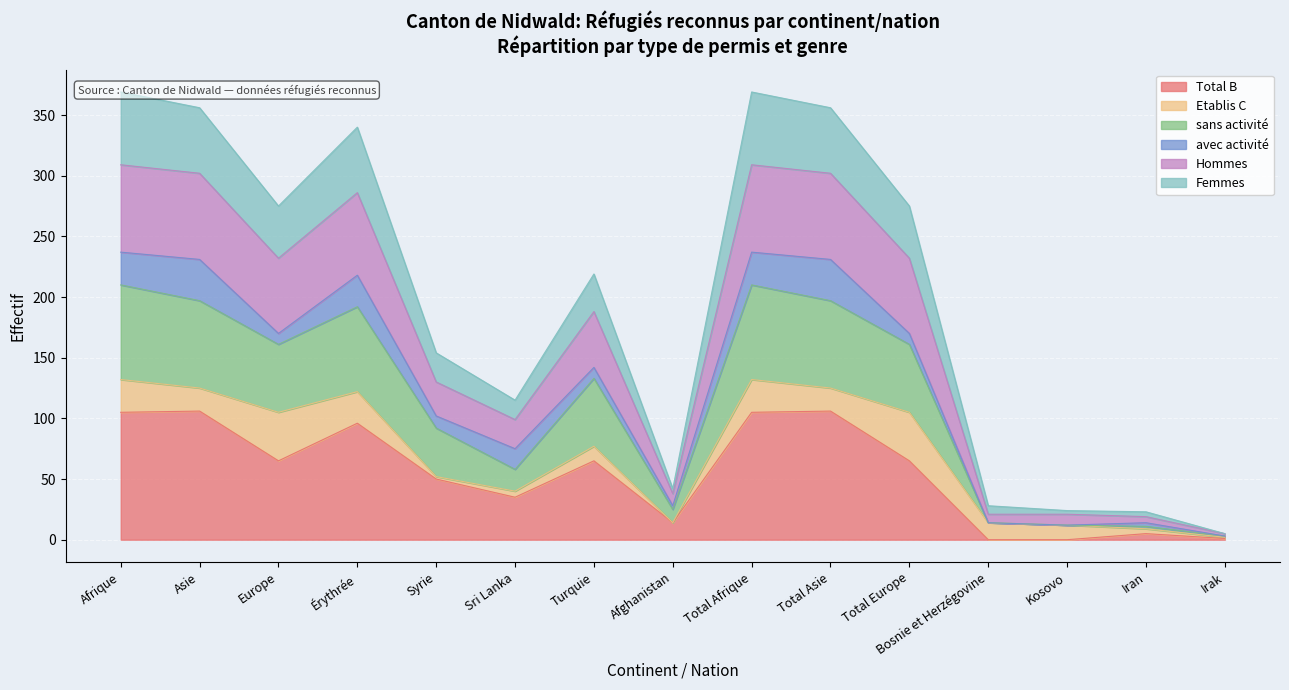

List the labels in order of Femmes value, smallest first.

Irak, Iran, Kosovo, Bosnie et Herzégovine, Afghanistan, Sri Lanka, Syrie, Turquie, Europe, Total Europe, Érythrée, Asie, Total Asie, Afrique, Total Afrique